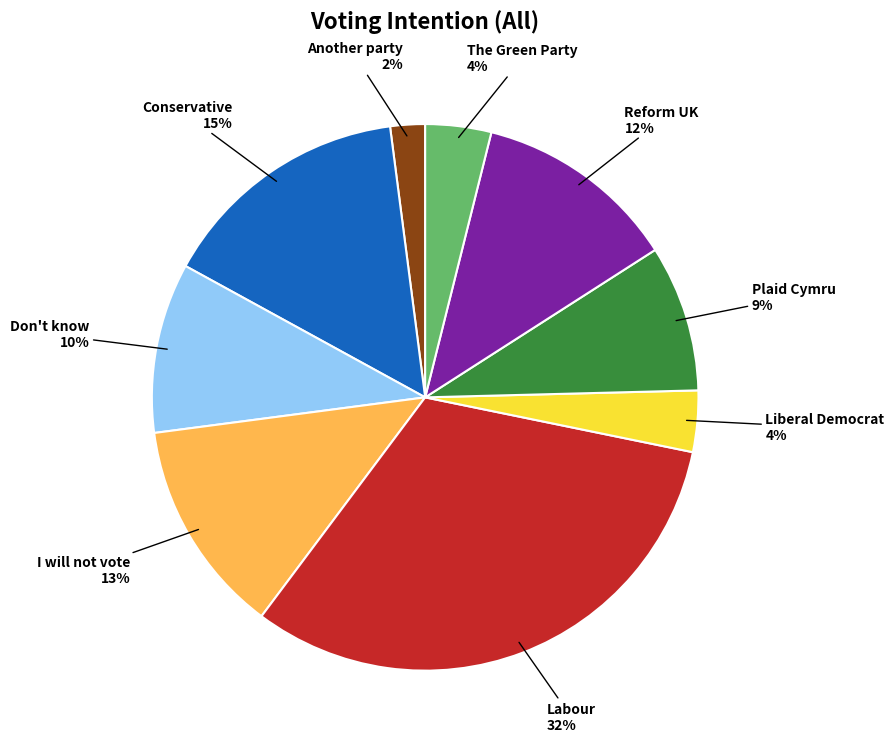

To the nearest percent, what is the difference between the largest and smallest slice percentages?

30%